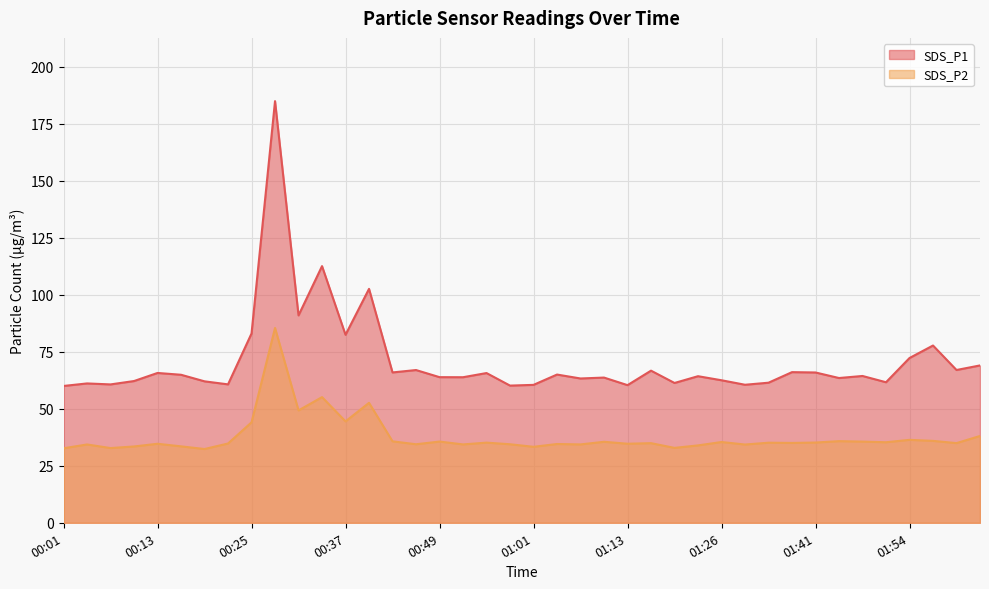

Which series changed the most between 01:04 and 02:03?

SDS_P1